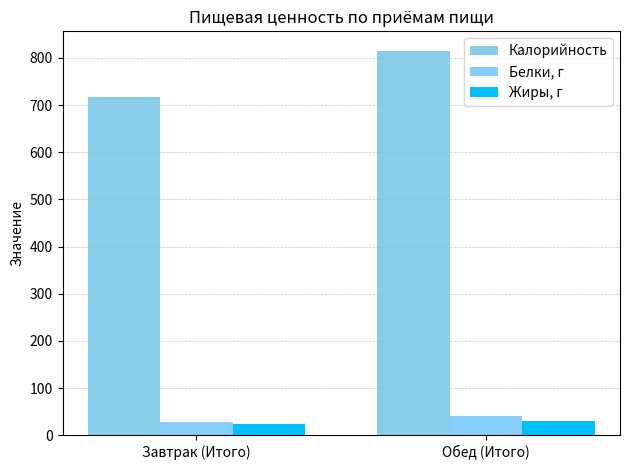

At which category does the chart reach its peak across all series?

Обед (Итого)